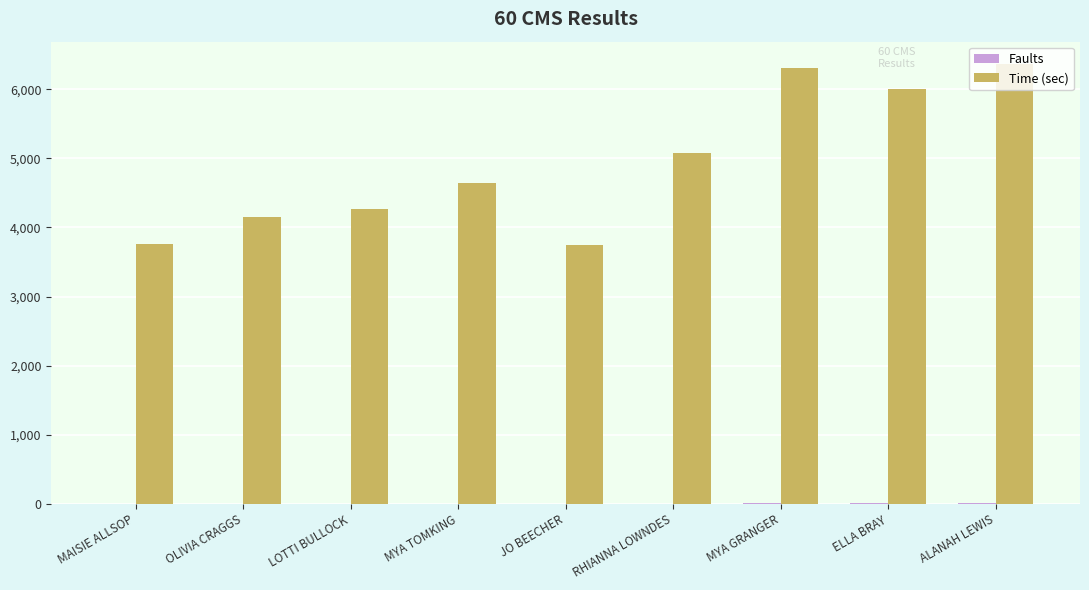

What is the sum of the Time (sec) values at MYA TOMKING and LOTTI BULLOCK?

8916